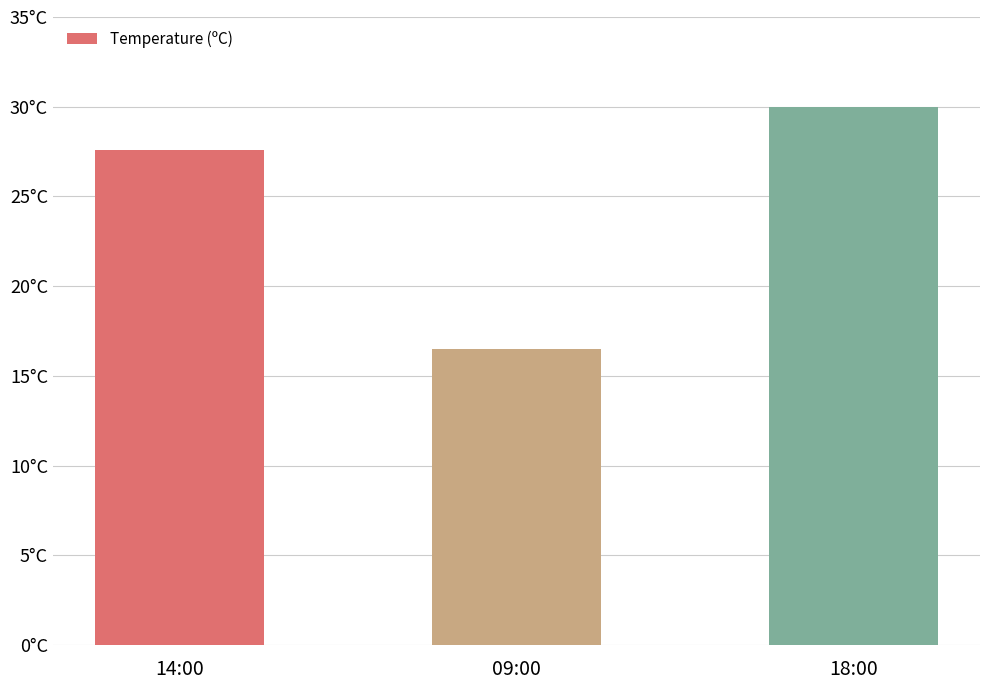

List the labels in order of value, largest first.

18:00, 14:00, 09:00